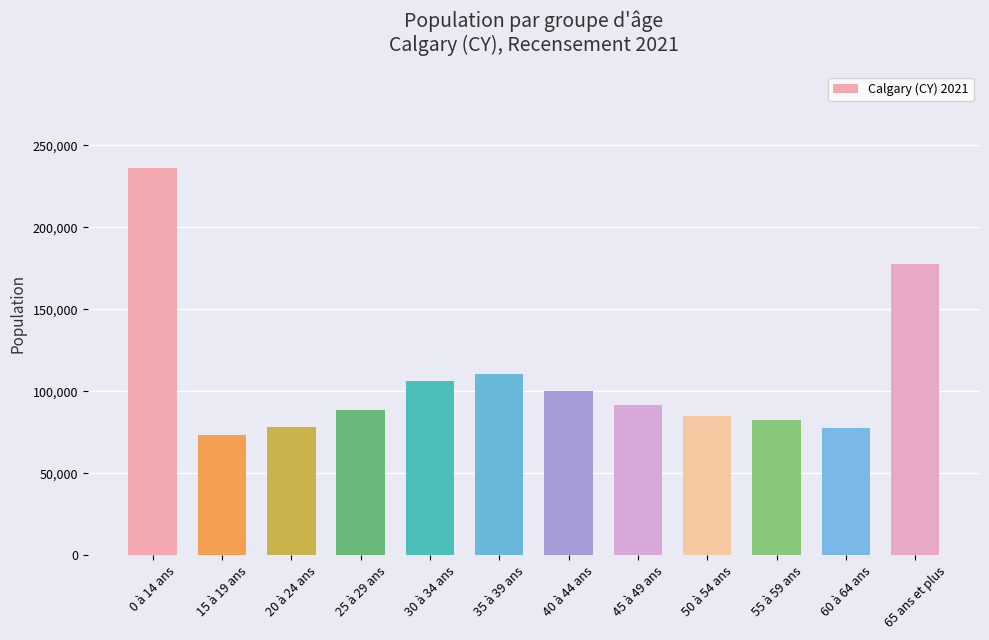

The value at 35 à 39 ans is 161847. True or false?

False